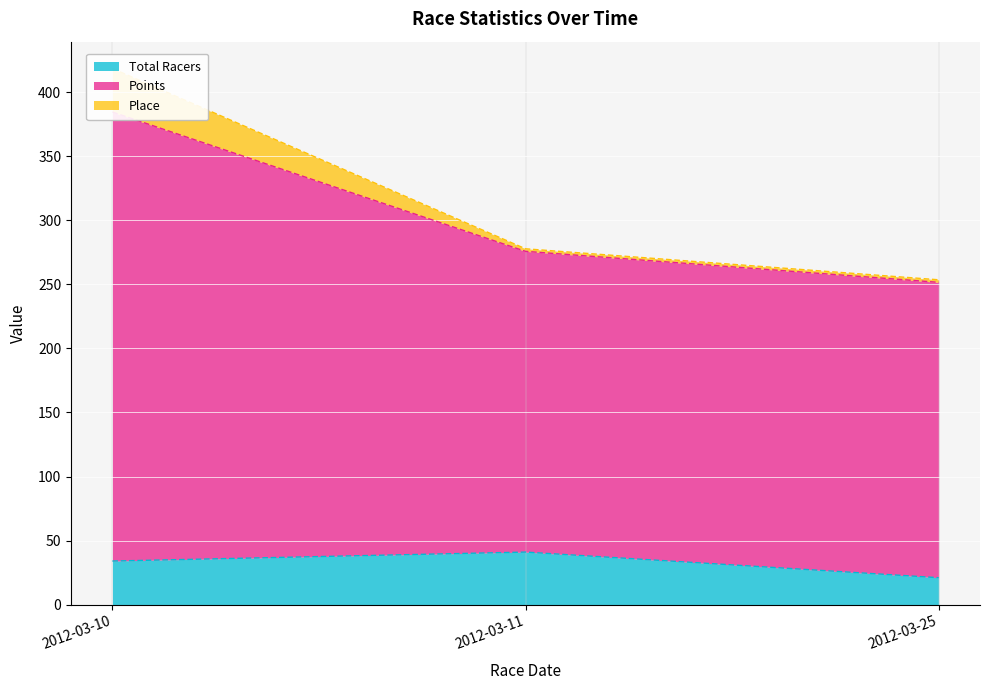

What is the difference between the highest and lowest values at 2012-03-10?

384.6